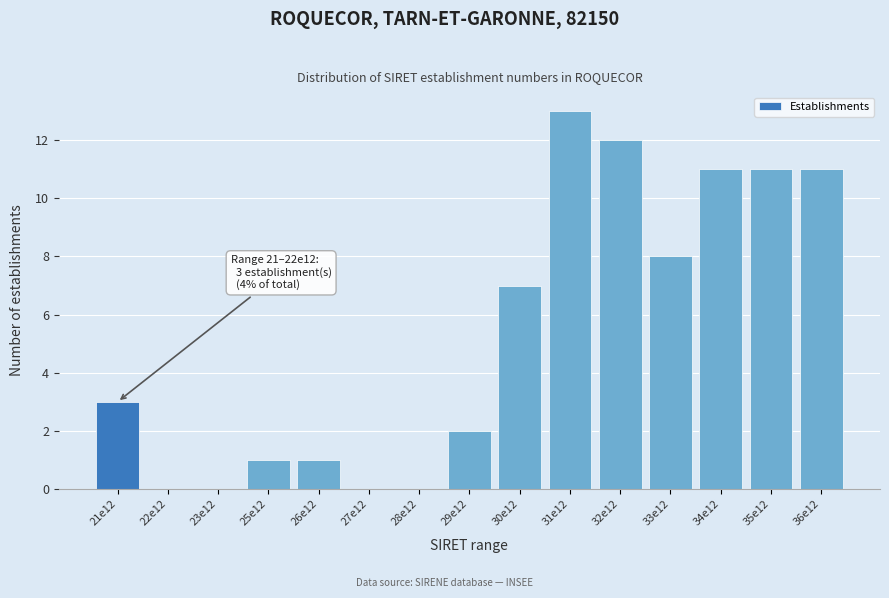

The value at 31e12 is 19. True or false?

False